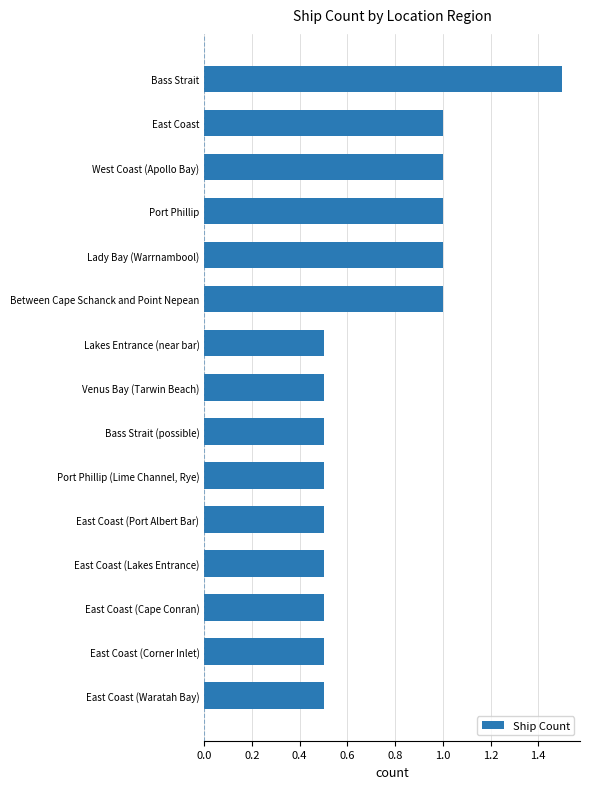

What is the label of the 9th bar from the bottom?

Lakes Entrance (near bar)